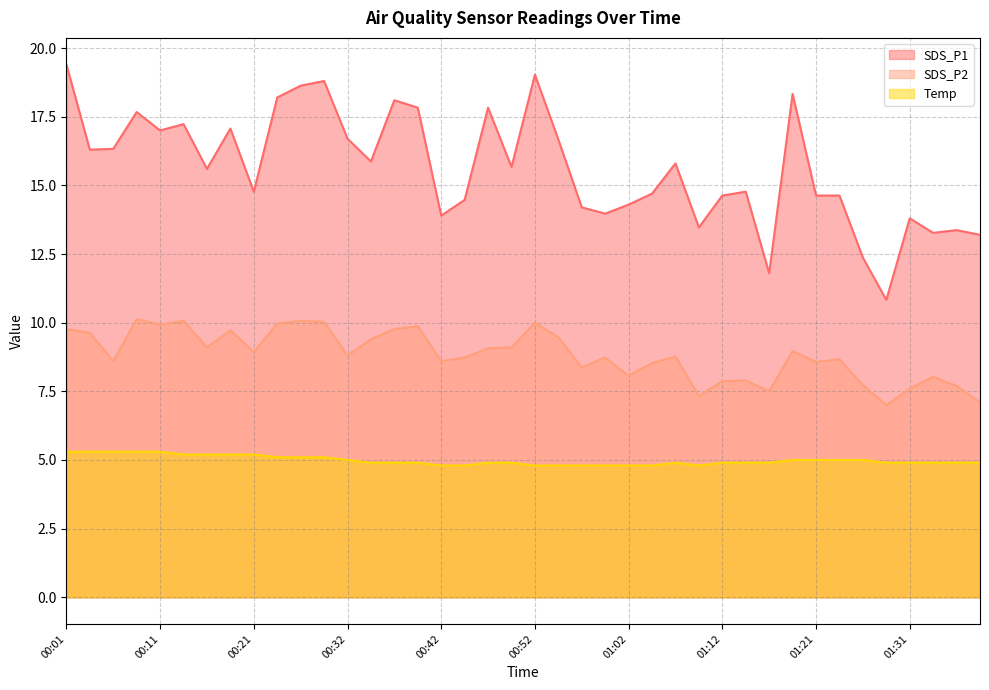

How many data points in SDS_P2 are less than 8?

9